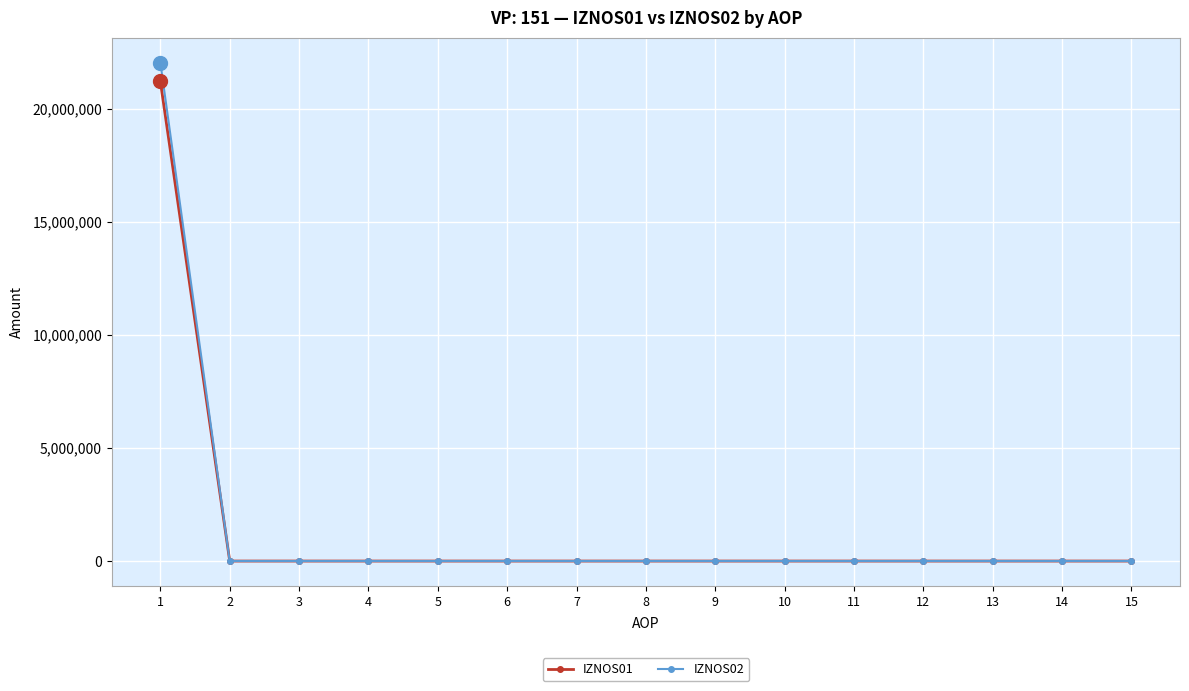

What is the average value of the IZNOS01 series?

1415132.7